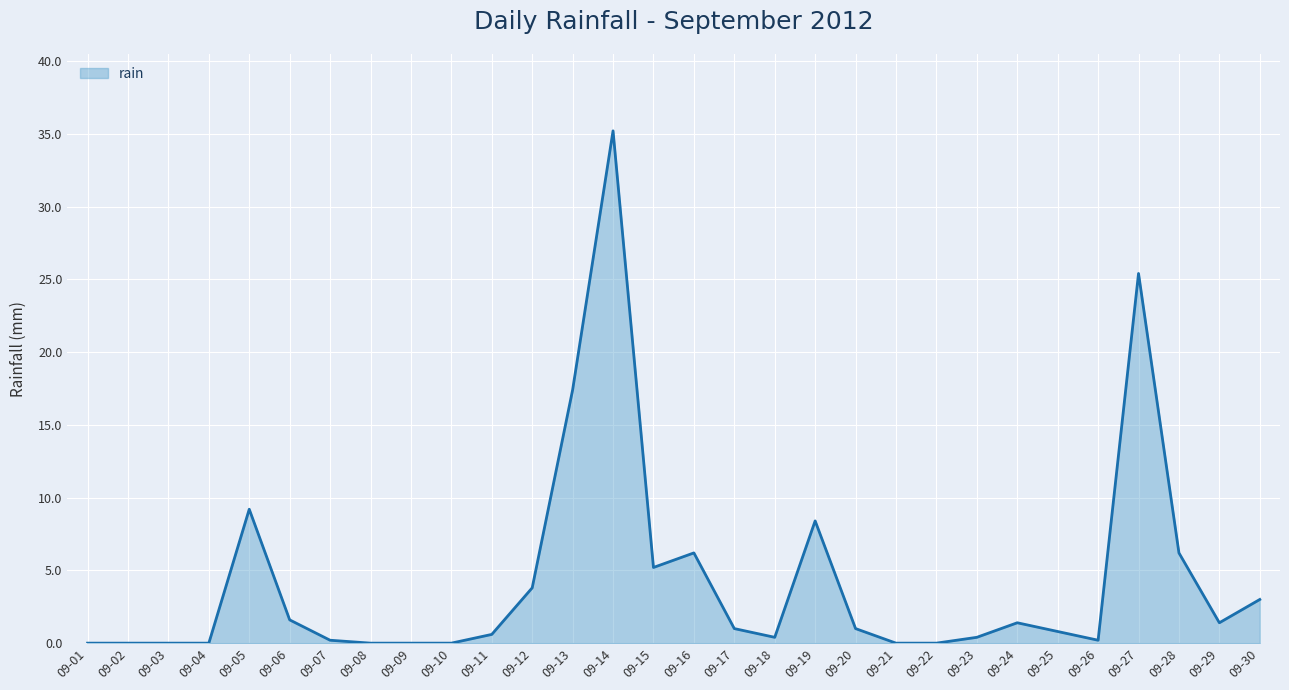

How many series are shown in this chart?

1